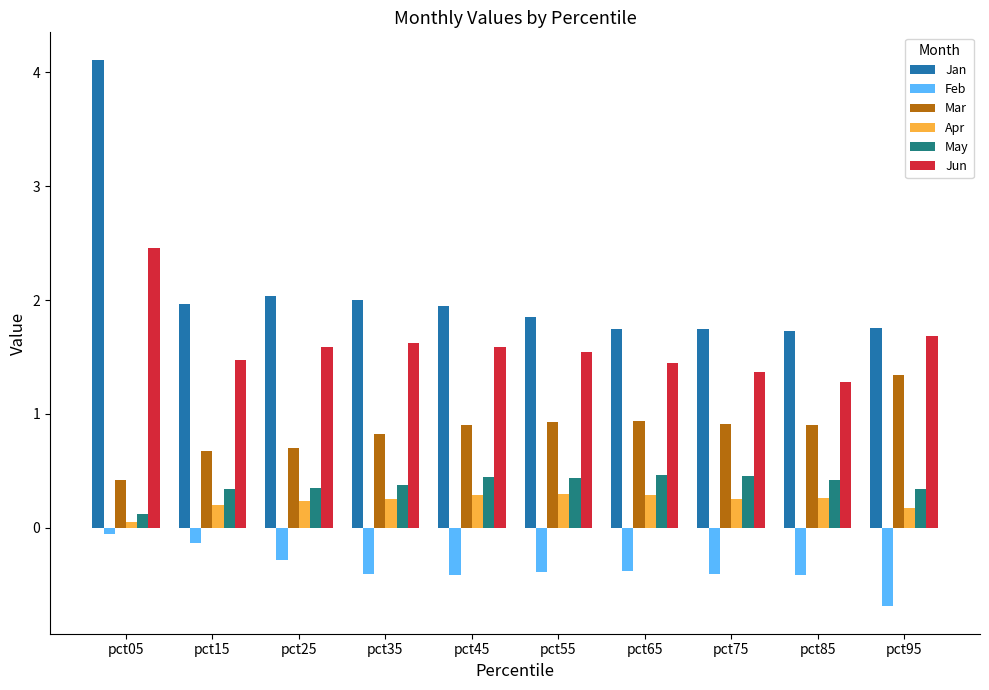

At which category is the sum across all series the highest?

pct05